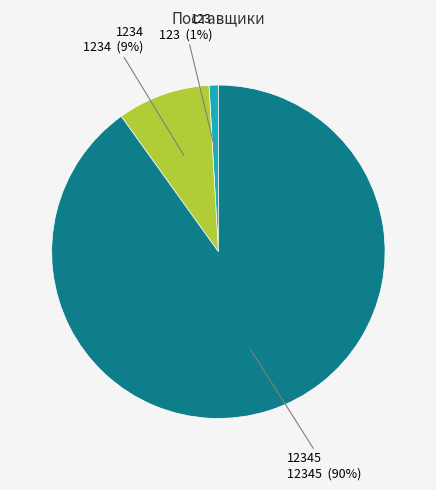

Is there a majority slice in this chart?

Yes